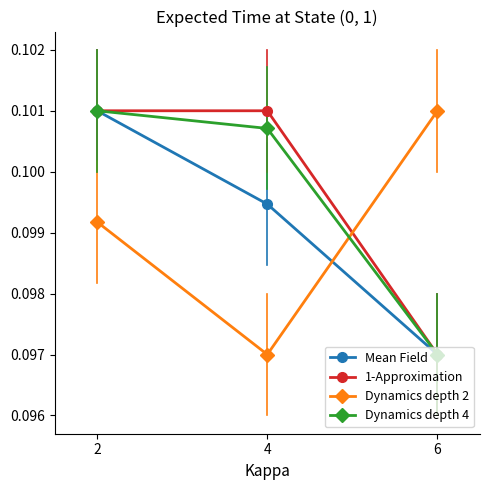

Between 2 and 4, which series saw the biggest shift?

Dynamics depth 2